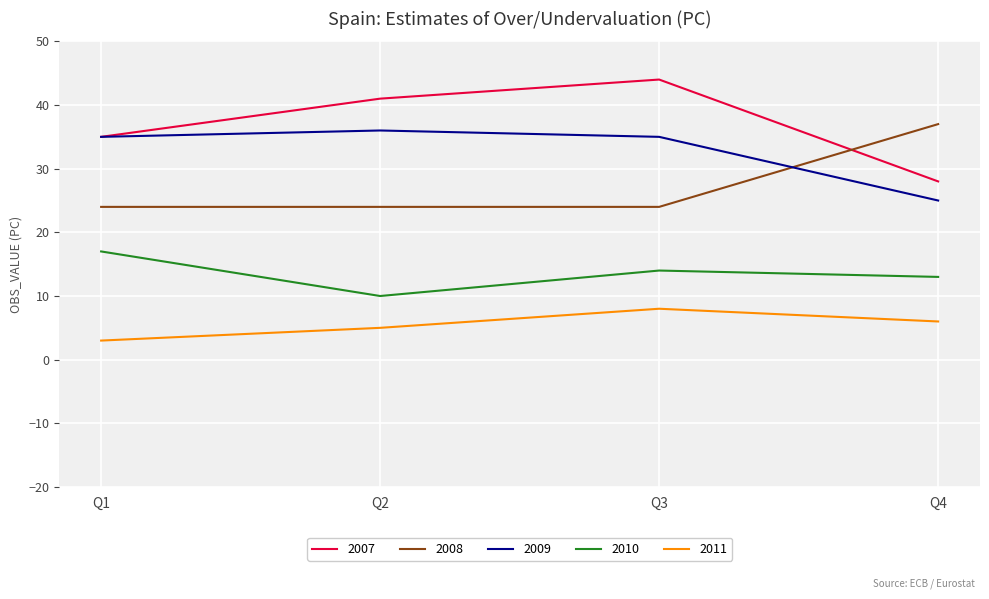

What is the difference between the highest and lowest values at Q3?

36